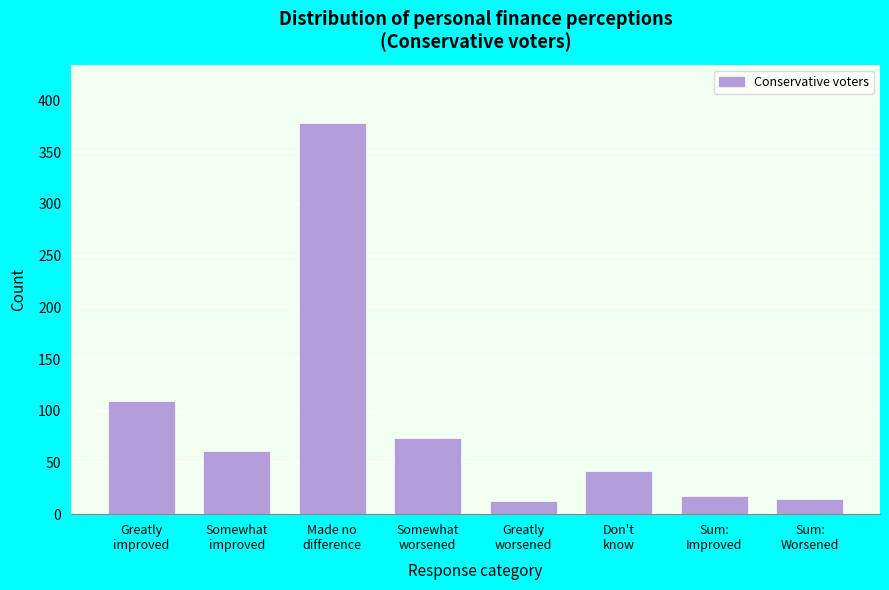

Reading right to left, extract all data points from this chart.

15	18	42	13	74	378	61	109